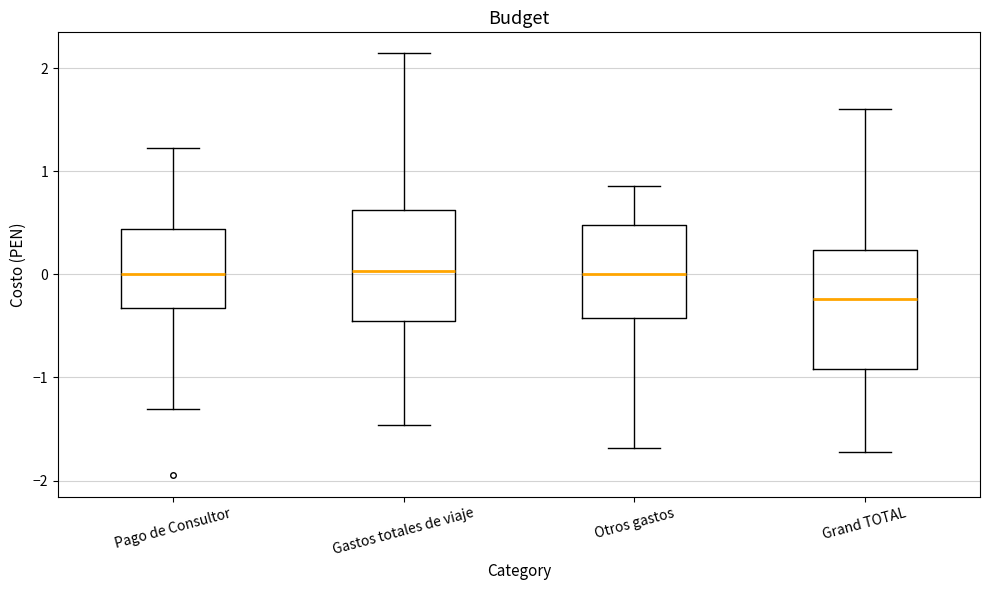

Reading left to right, read every box against the y-axis: the position of its median line, the range the box covers, and the ends of its whiskers. The values are not printed on the chart, so give them approximately, as read against the axis.

Pago de Consultor: median 0.0, box -0.3 to 0.4, whiskers -1.3 to 1.2
Gastos totales de viaje: median 0.0, box -0.5 to 0.6, whiskers -1.5 to 2.1
Otros gastos: median 0.0, box -0.4 to 0.5, whiskers -1.7 to 0.9
Grand TOTAL: median -0.2, box -0.9 to 0.2, whiskers -1.7 to 1.6